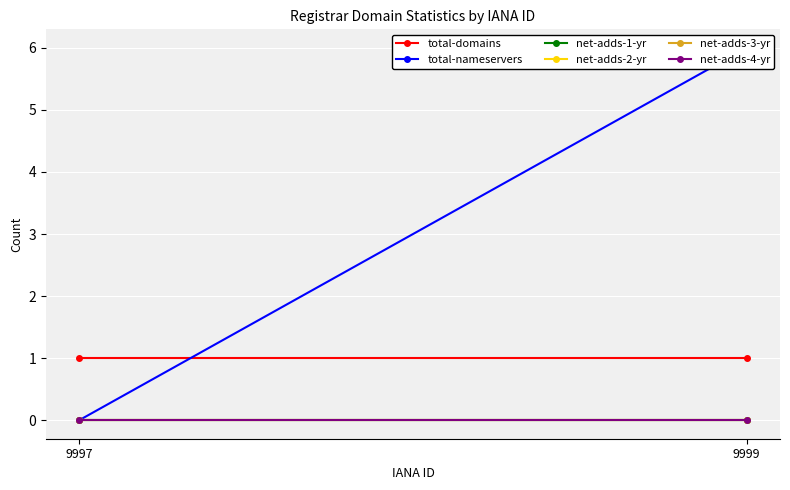

At how many categories does at least one series exceed 3?

1